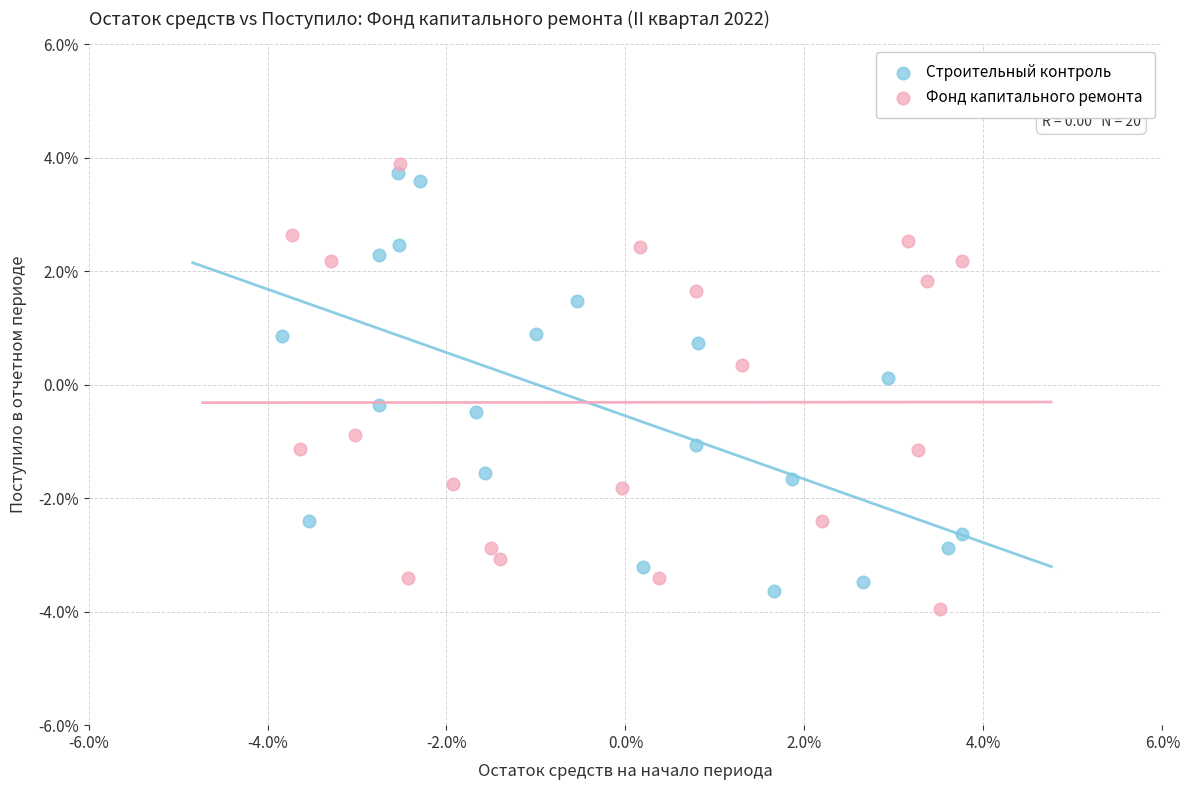

What are all the series names shown in the legend?

Строительный контроль, Фонд капитального ремонта